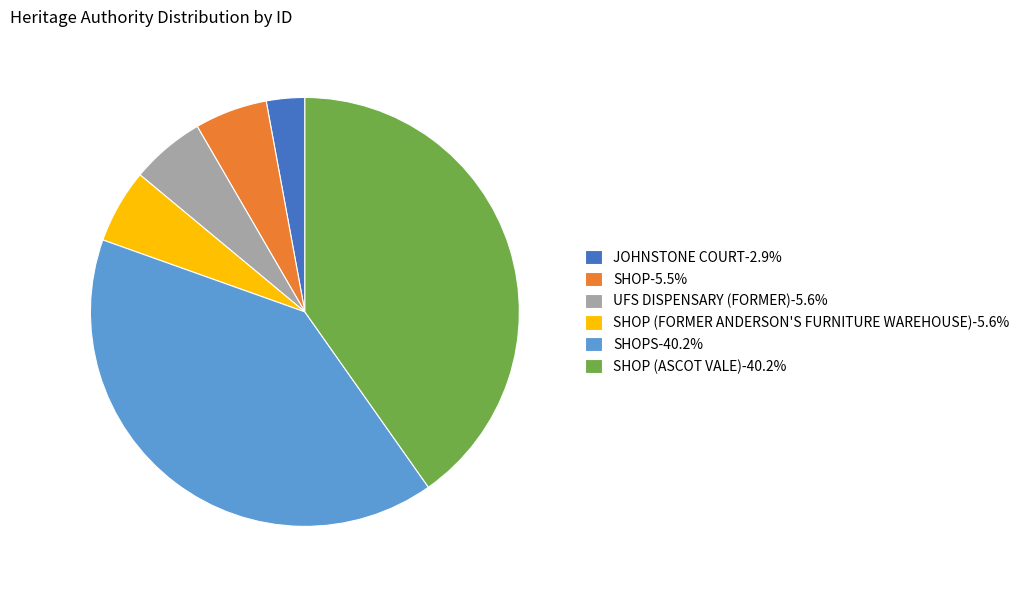

Is there a majority slice in this chart?

No